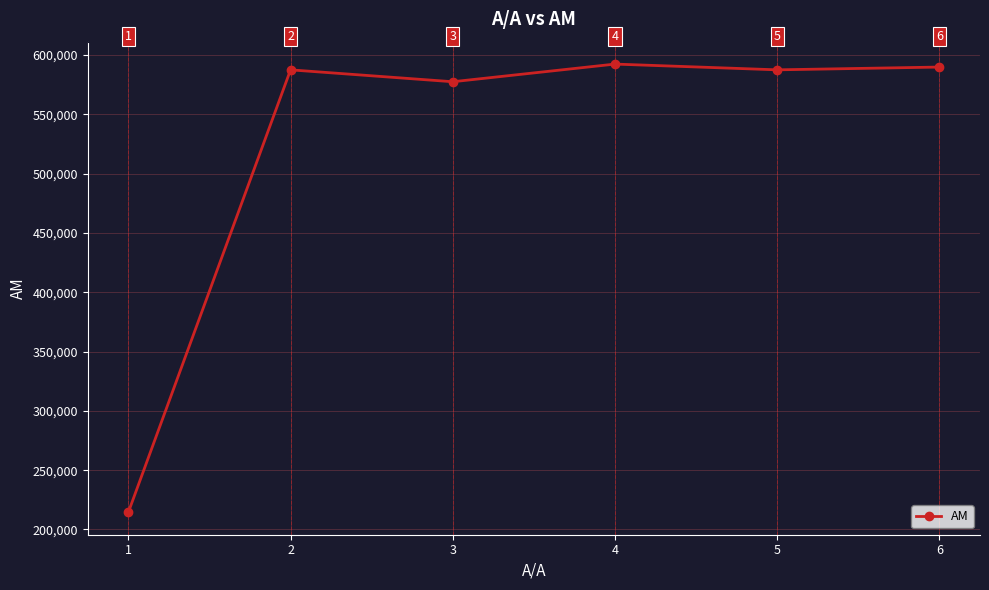

What is the average value?

524922